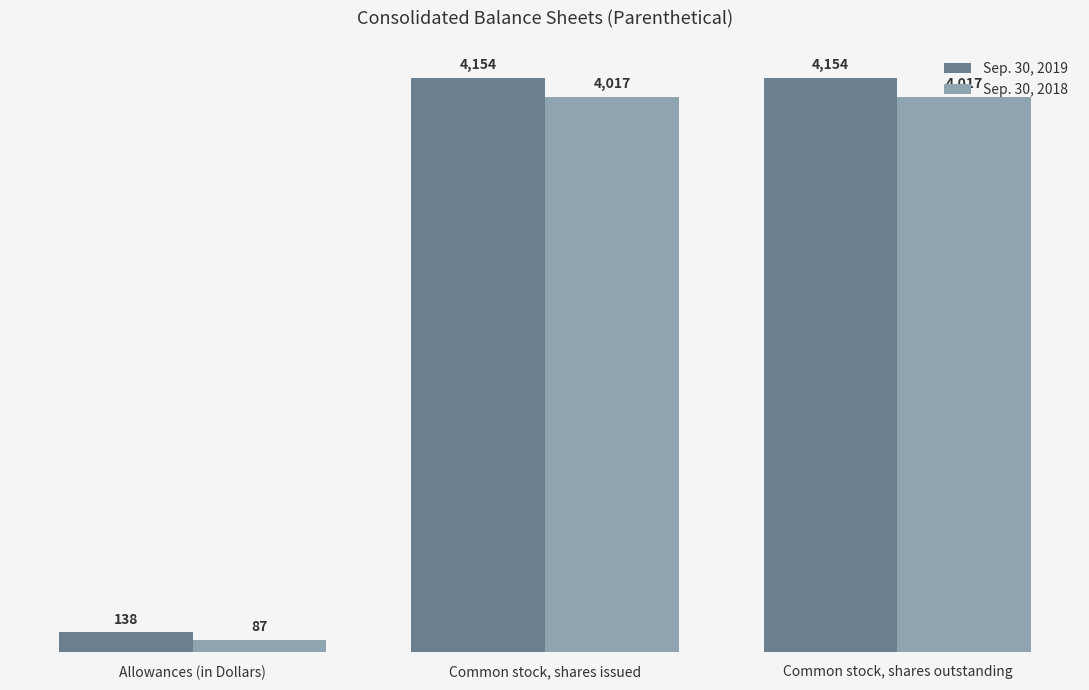

Rank the series by their average value, from highest to lowest.

Sep. 30, 2019, Sep. 30, 2018